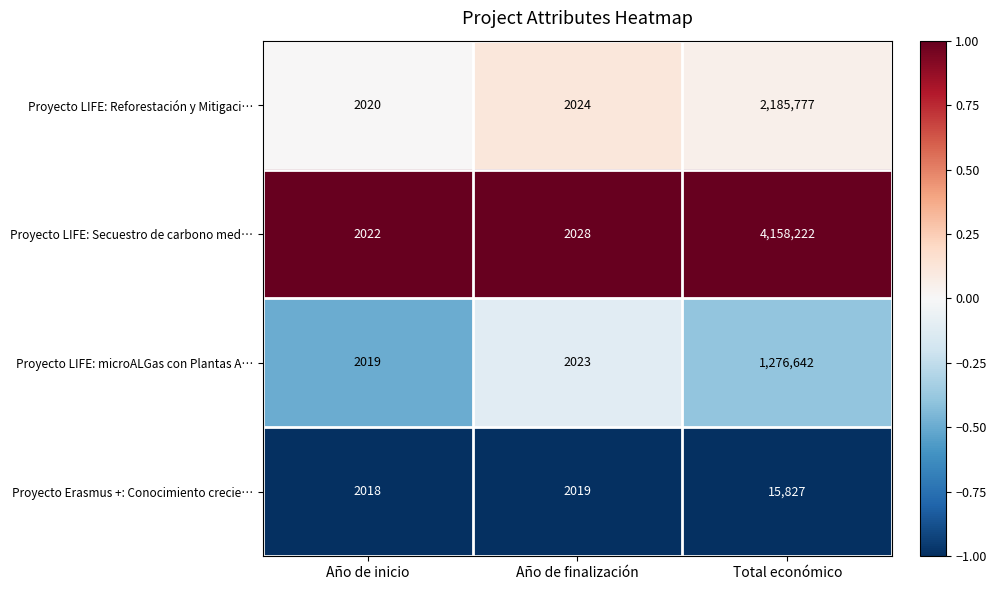

What is the difference between the highest and lowest values at Total económico?

4142395